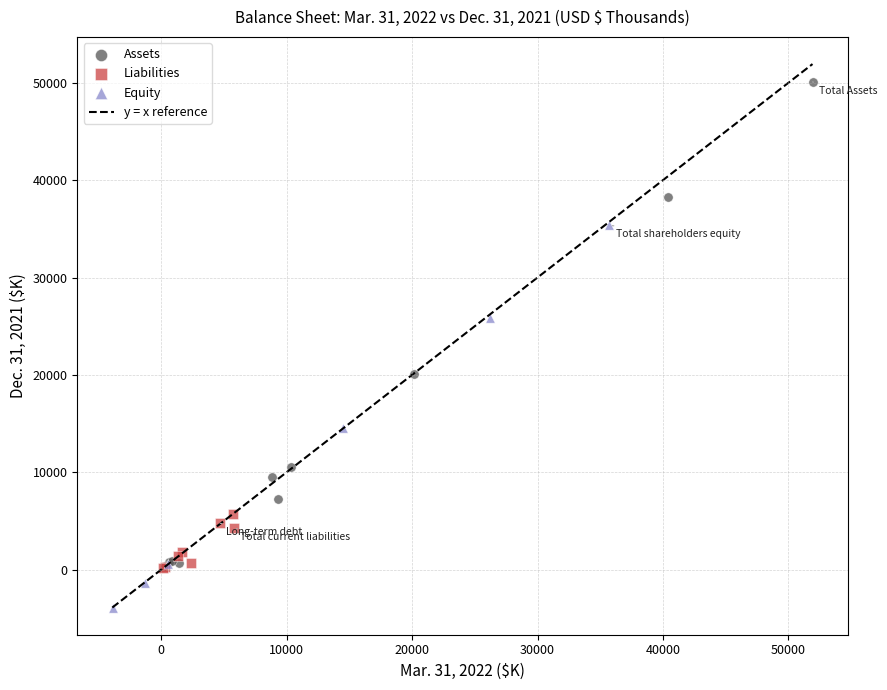

Which series contains the lowest Y value?

Equity